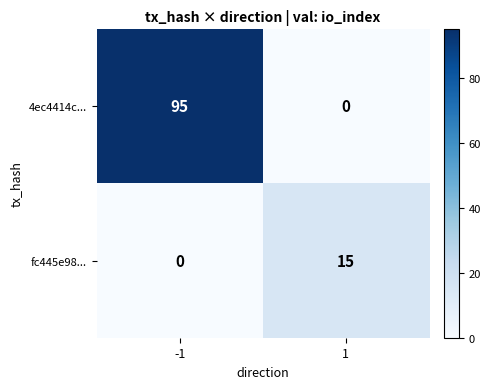

At how many categories does at least one series exceed 37?

1